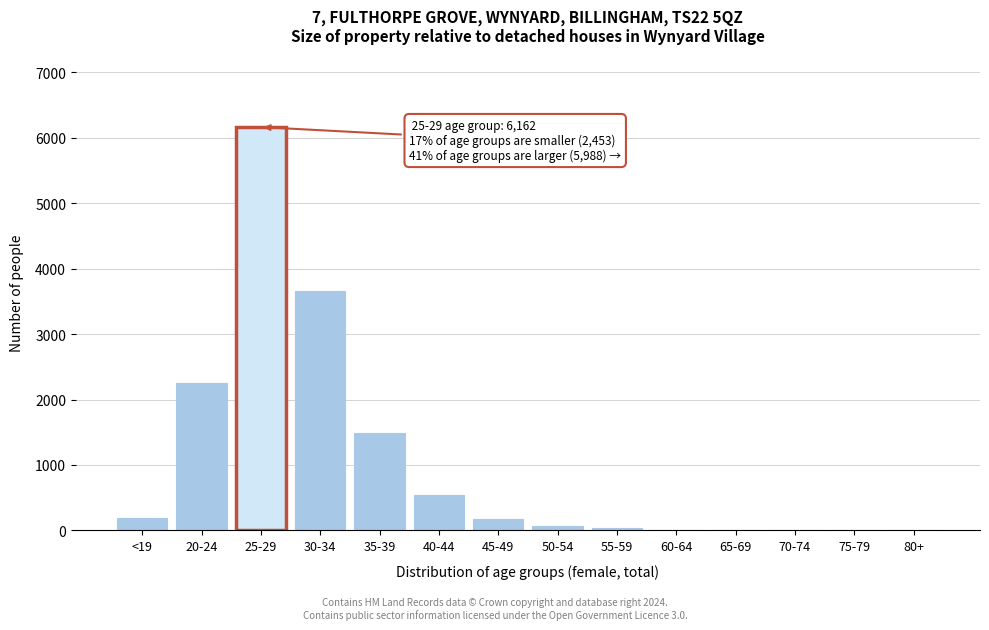

Which label corresponds to the largest value in the chart?

25-29